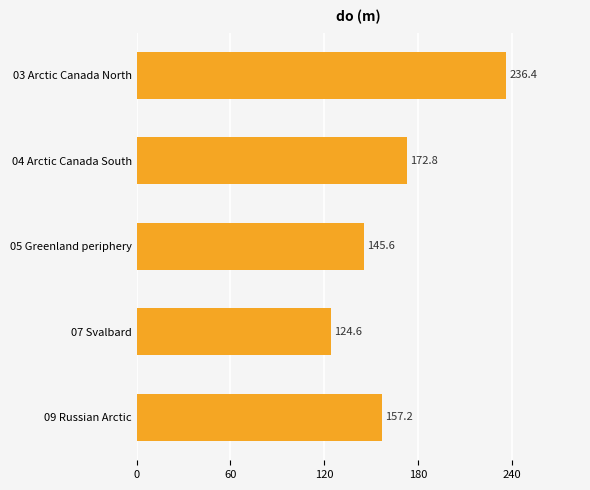

Does the chart contain stacked bars?

No